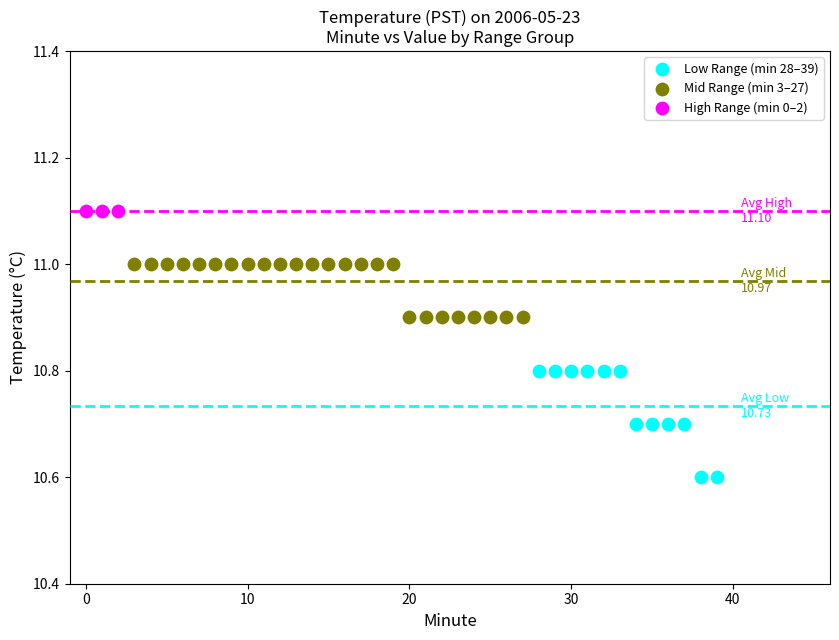

Which series contains the highest Y value?

High Range (min 0–2)